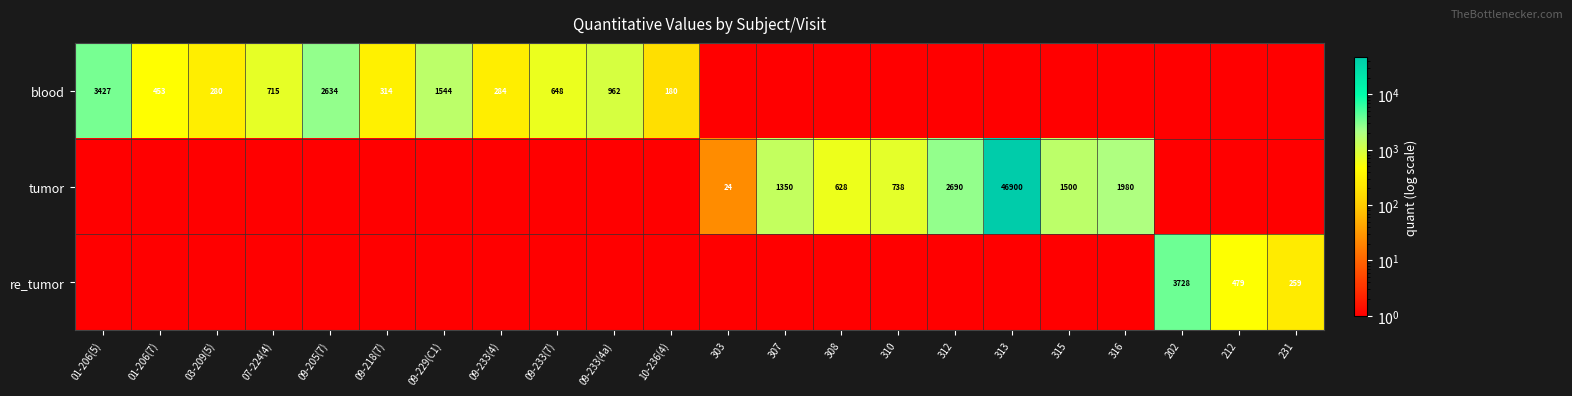

The value of blood at 09-205(7) is 1109. True or false?

False